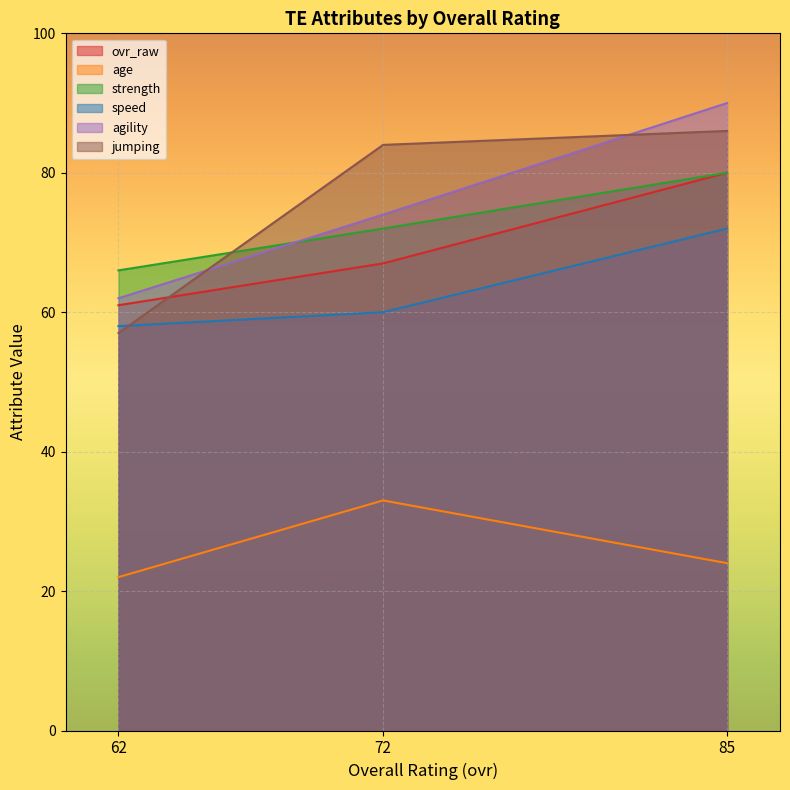

Reading left to right, transcribe all the data shown in this chart.

ovr_raw: 85=80	72=67	62=61
age: 85=24	72=33	62=22
strength: 85=80	72=72	62=66
speed: 85=72	72=60	62=58
agility: 85=90	72=74	62=62
jumping: 85=86	72=84	62=57